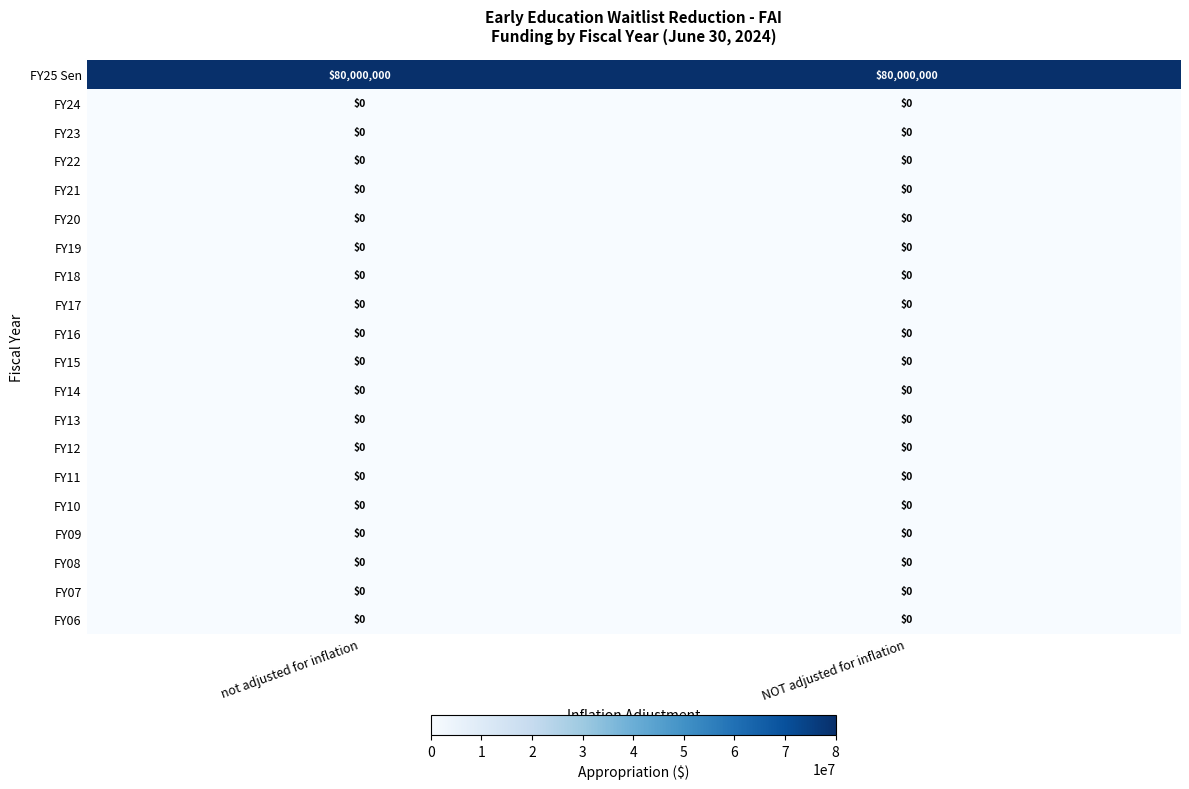

What is the spread (max minus min) of values at not adjusted for inflation?

80000000